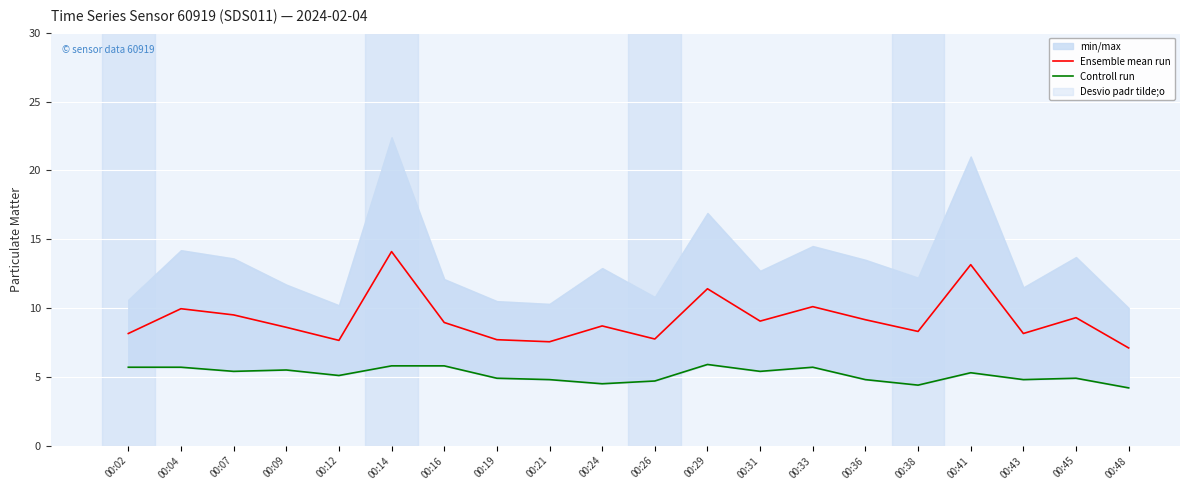

At which category is the sum across all series the highest?

00:14